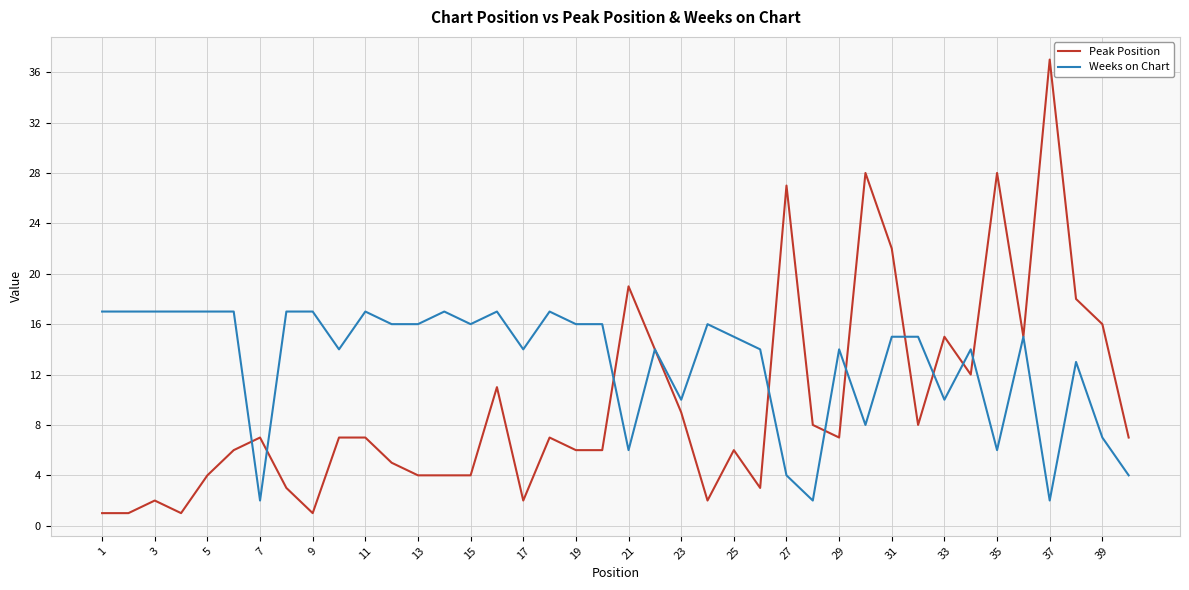

Which series has the widest spread of values?

Peak Position